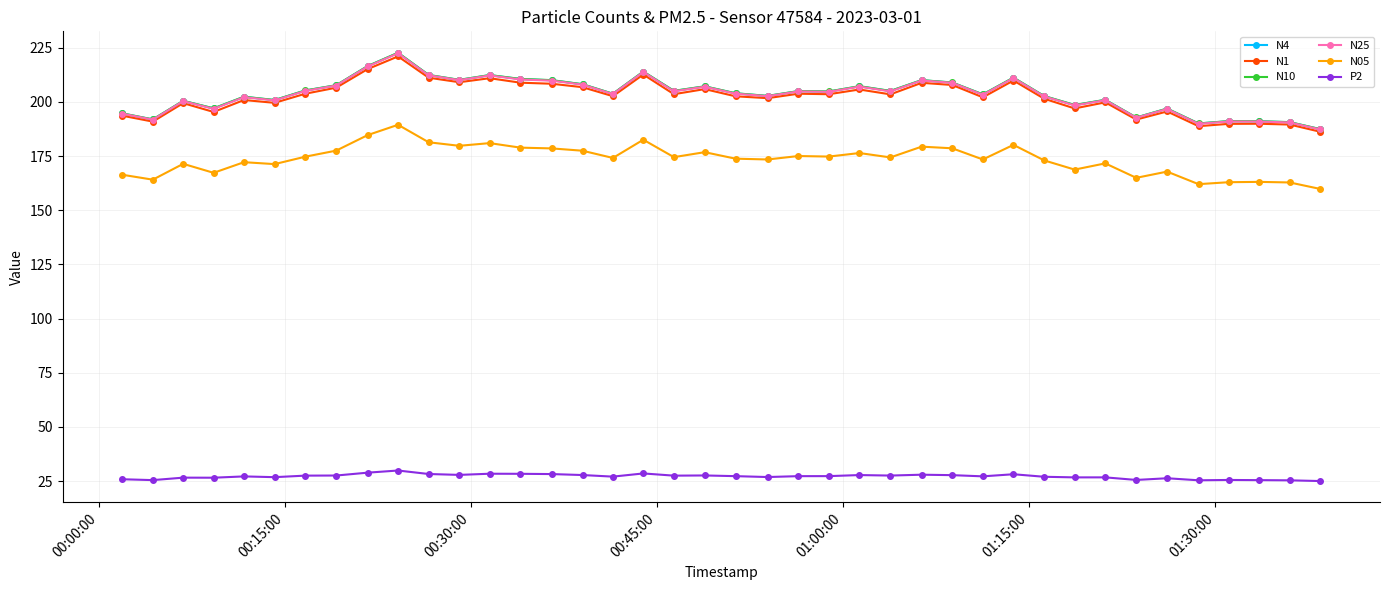

True or false: P2 has more than 1 interior local peaks.

True